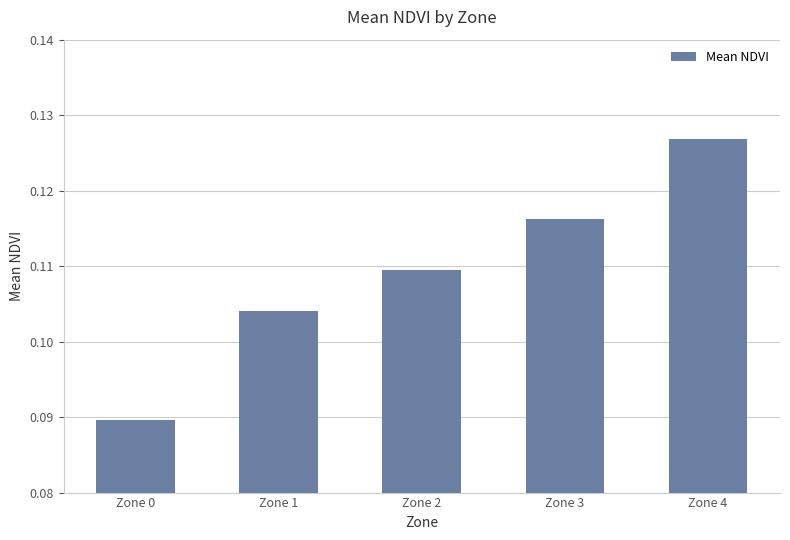

What is the sum of the values at Zone 1 and Zone 2?

0.2